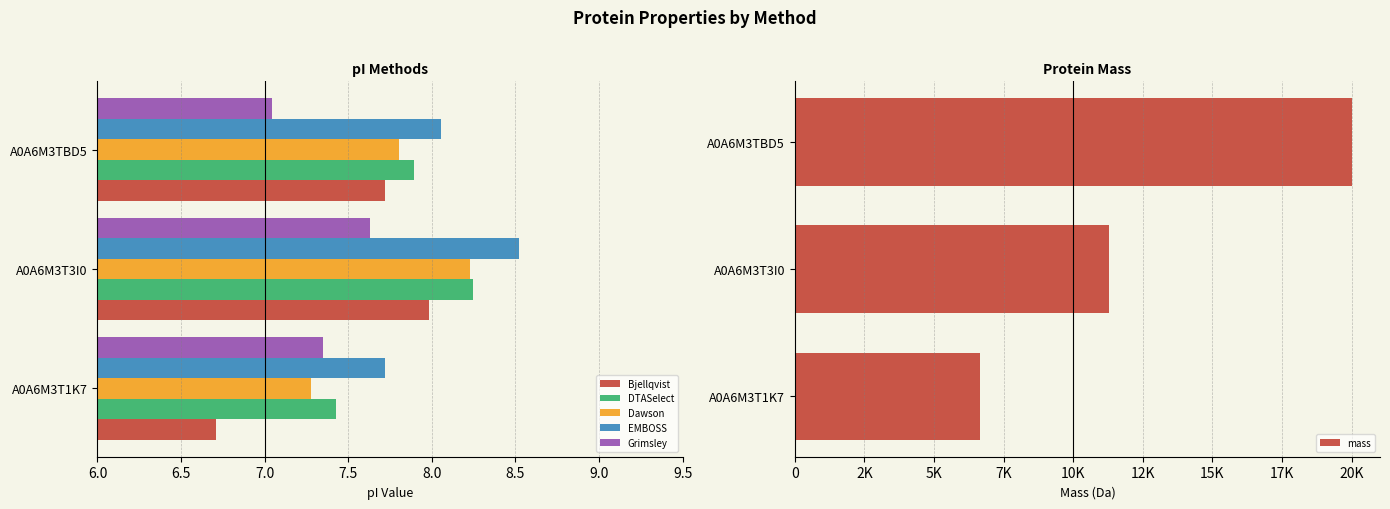

The value of Bjellqvist at A0A6M3T1K7 is 2.1. True or false?

False